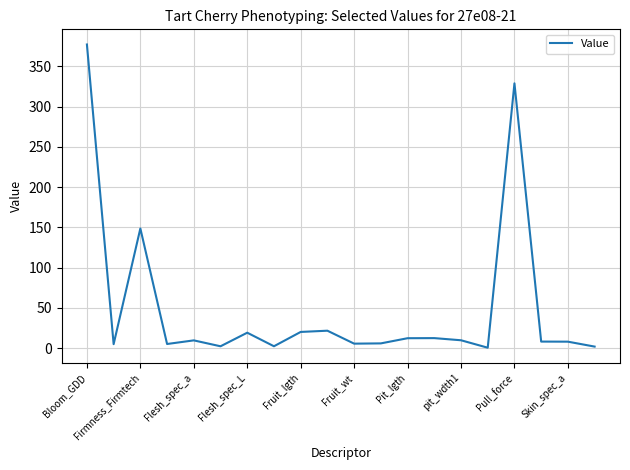

What is the greatest value displayed?

377.3